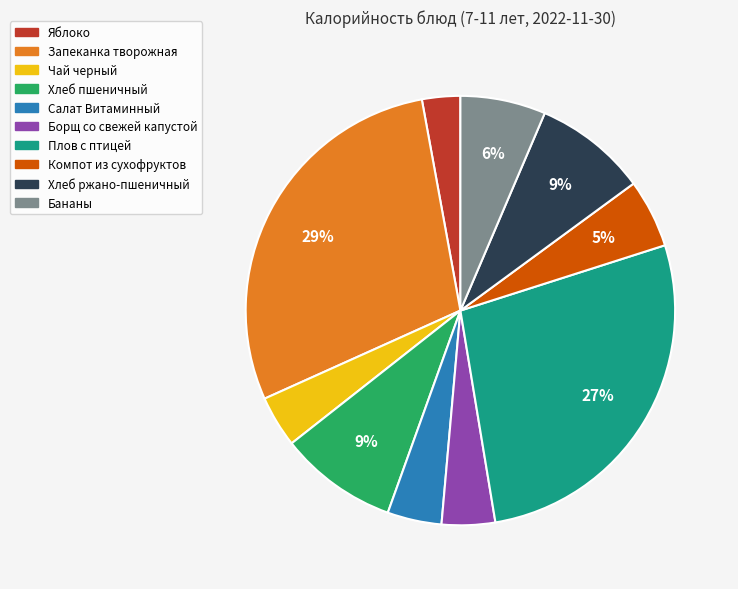

How many slices are in this pie chart?

10